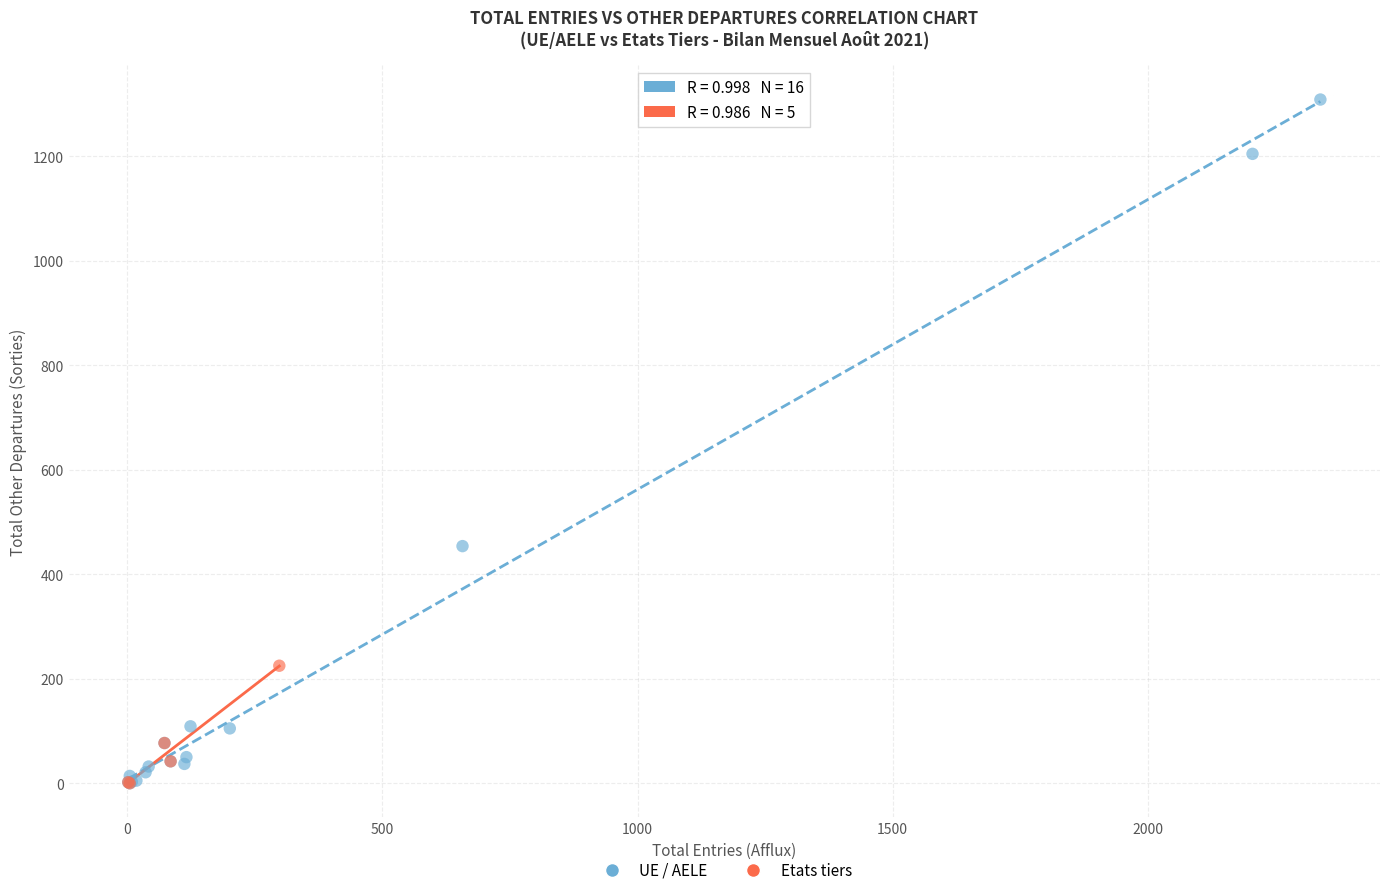

Which series contains the highest Y value?

UE / AELE